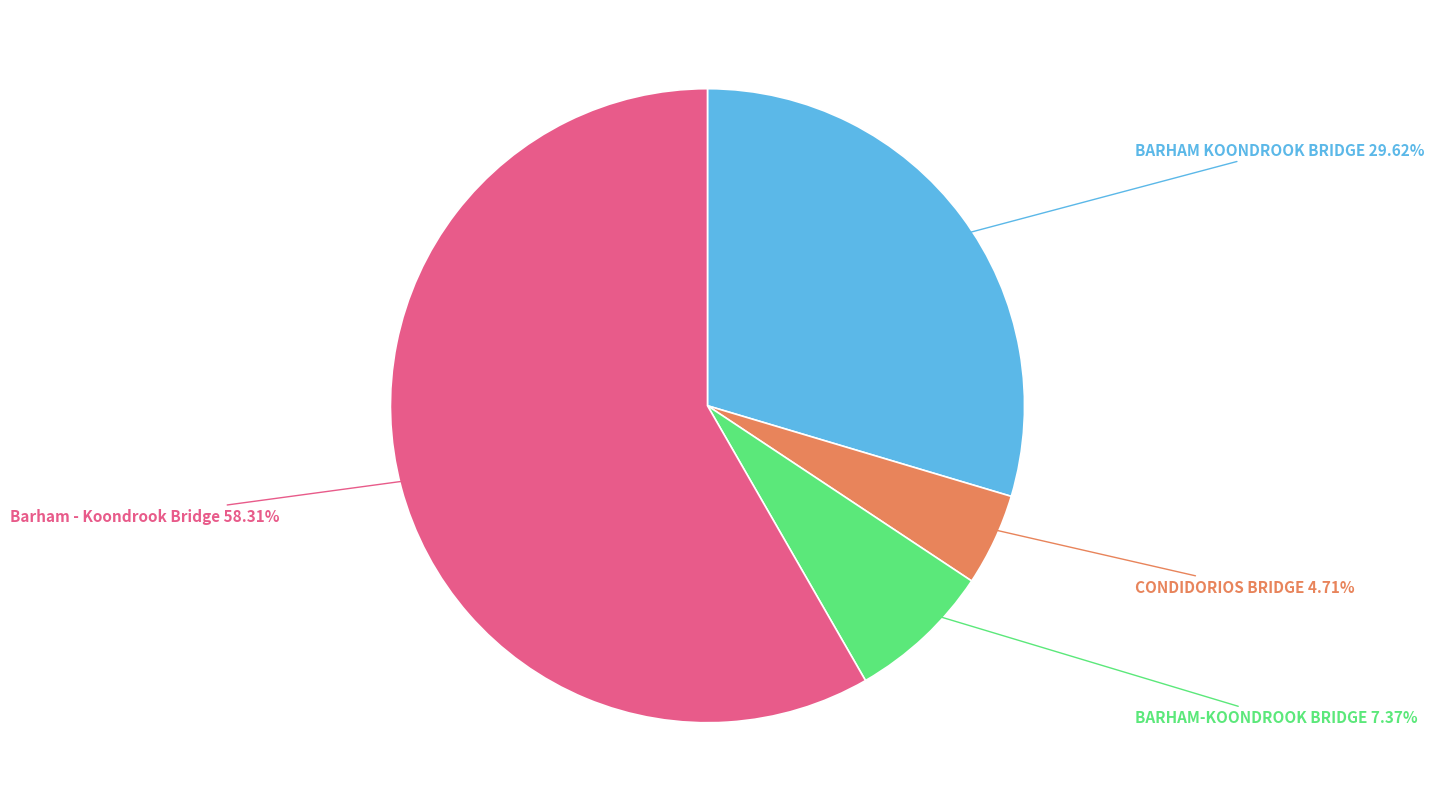

Do BARHAM-KOONDROOK BRIDGE and BARHAM KOONDROOK BRIDGE together represent more than half of the pie?

No